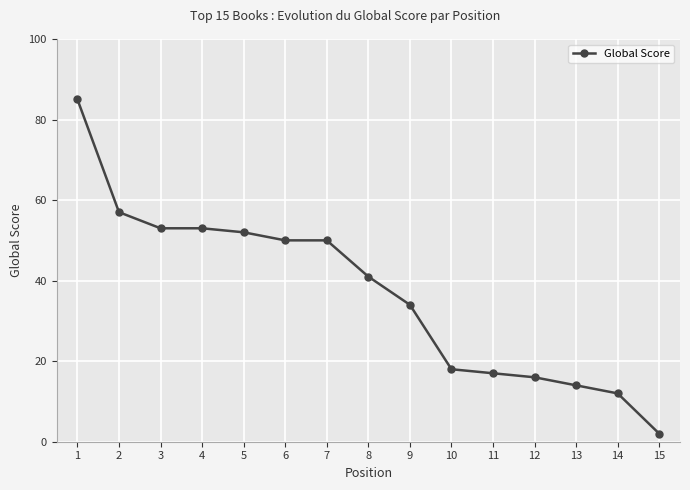

Between 3 and 5, which is larger?

3